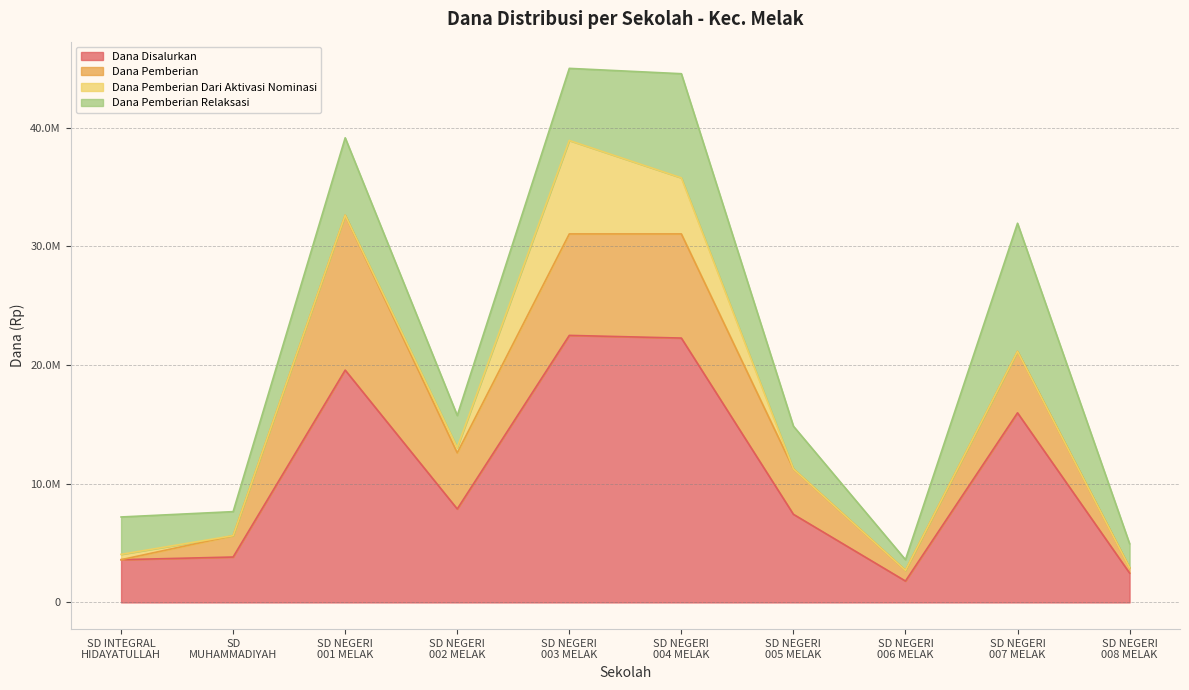

Is it true that Dana Pemberian equals 3089847 at SD
MUHAMMADIYAH?

False